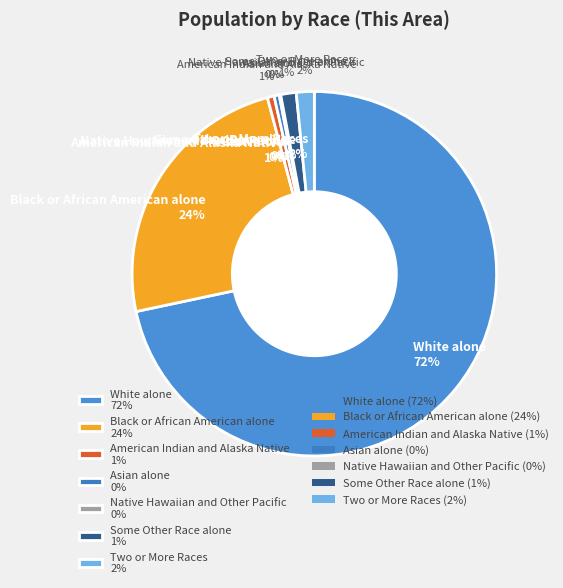

Combined, do Asian alone and Black or African American alone account for over 50%?

No